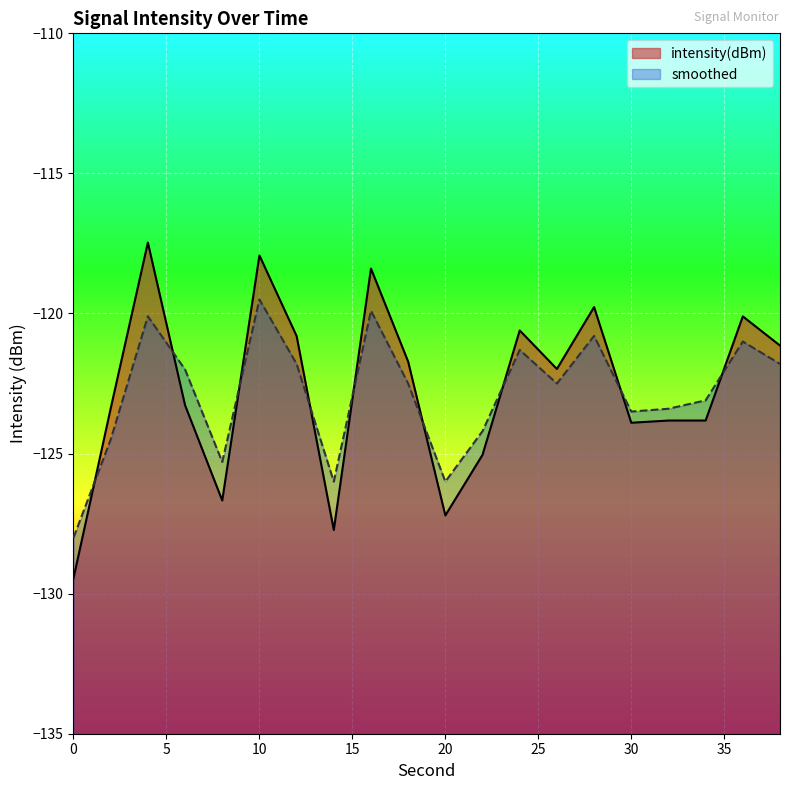

True or false: smoothed and intensity(dBm) cross at least once.

True